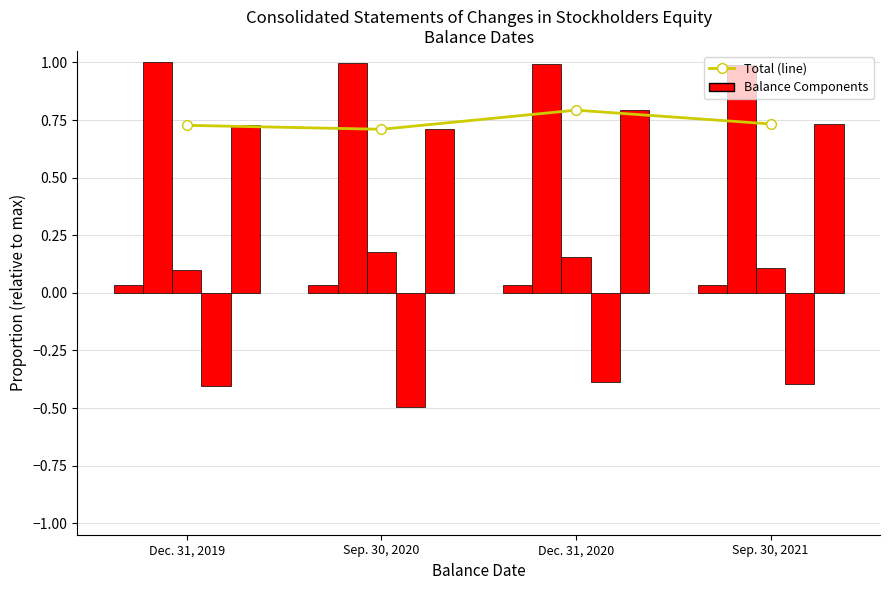

Is it true that Common Stock equals 0.1 at Dec. 31, 2020?

False